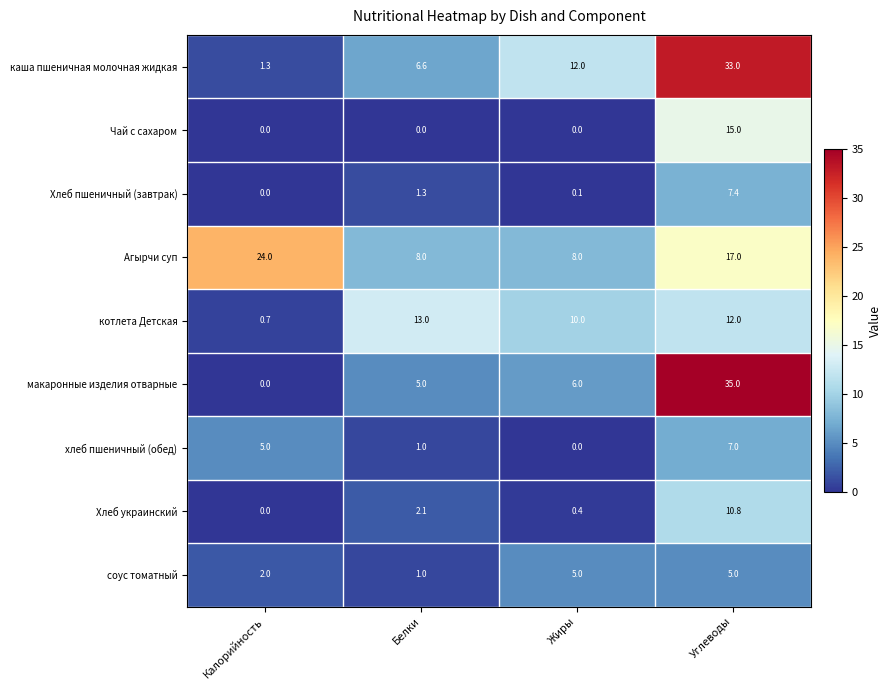

Count the Чай с сахаром values in the range 0 to 15.

4